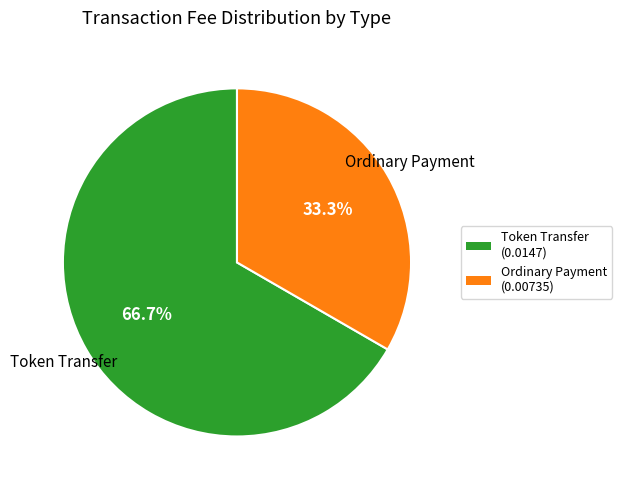

To the nearest percent, what is the average slice percentage?

50%